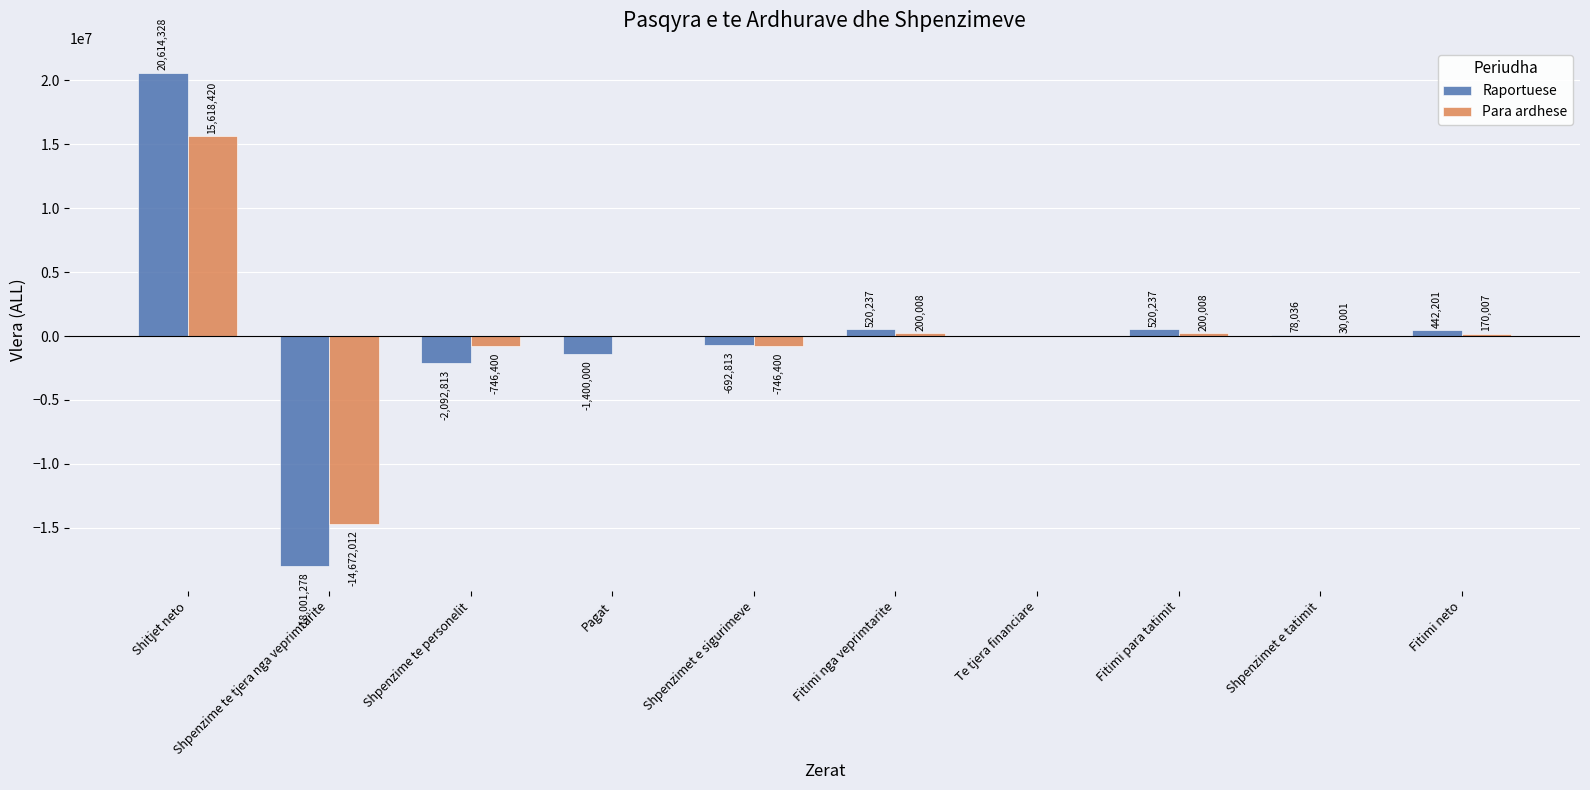

What is the spread (max minus min) of values at Shitjet neto?

4995908